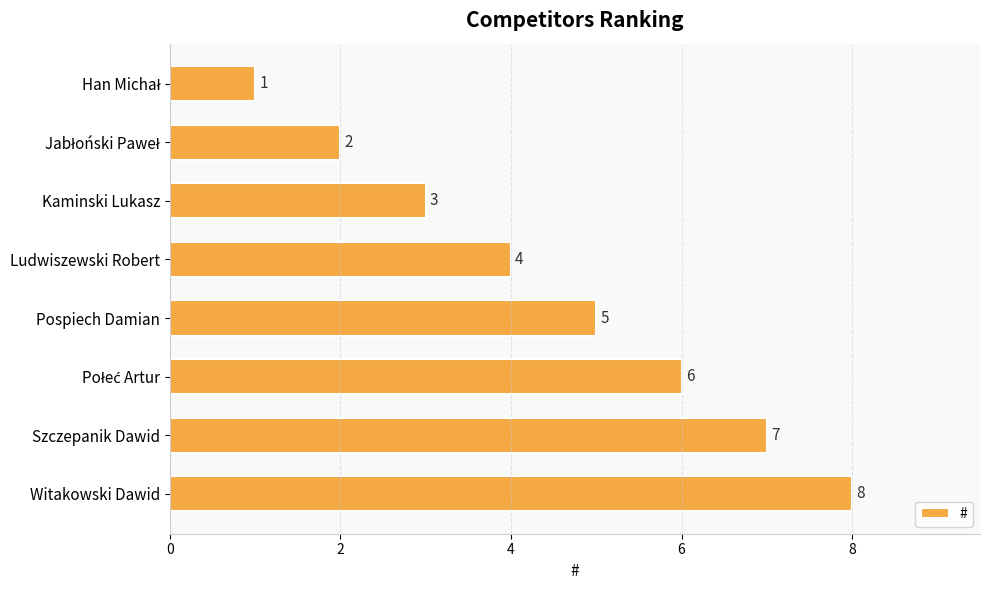

At which label is the value closest to 4?

Ludwiszewski Robert